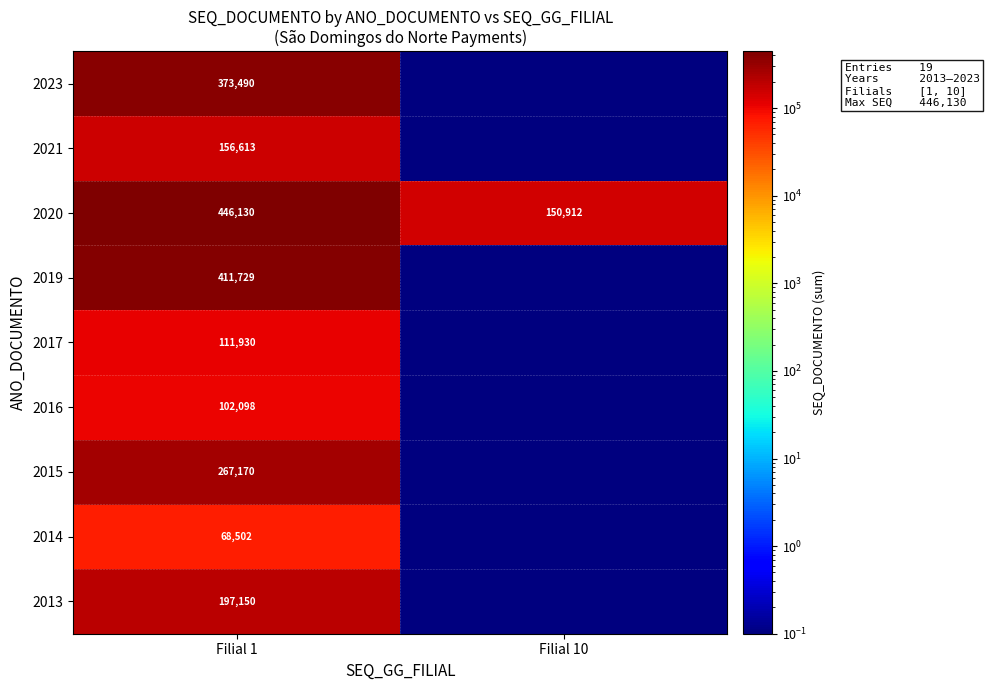

Is it true that 2019 equals 100422.7 at Filial 1?

False